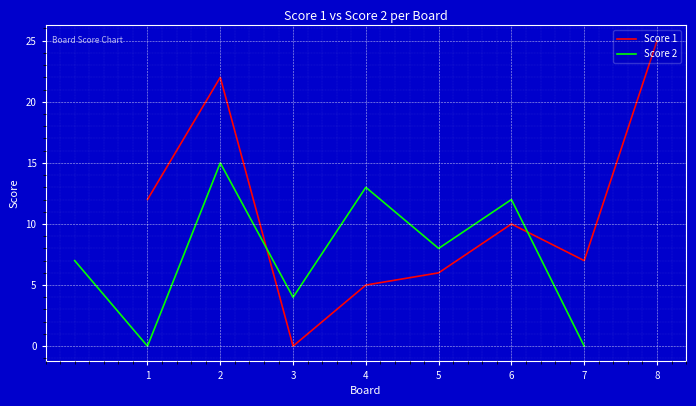

How many data points in Score 2 are above 8?

3